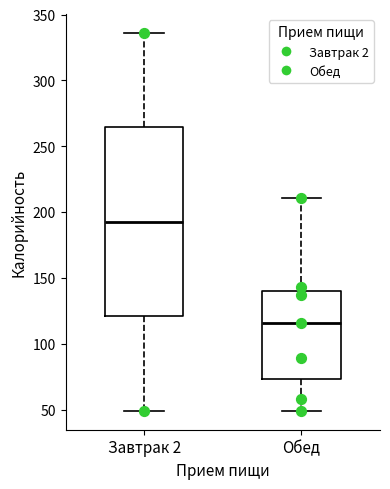

Where is the upper edge of the box for Обед on the y-axis? The values are not printed on the chart, so give them approximately, as read against the axis.

140